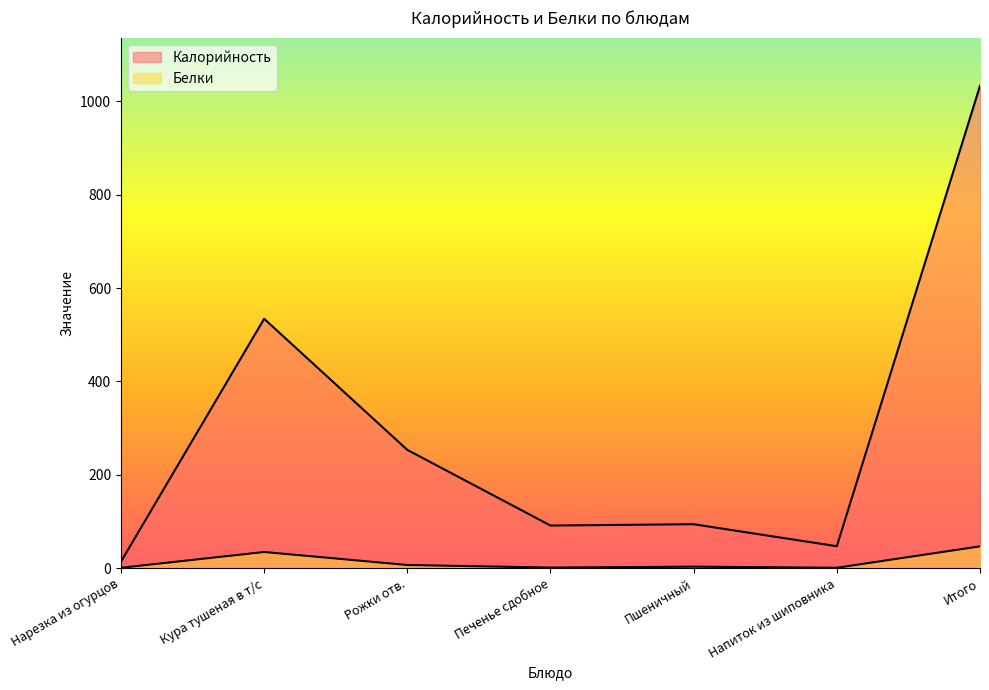

At Печенье сдобное, list the series in order from smallest to largest.

Белки, Калорийность